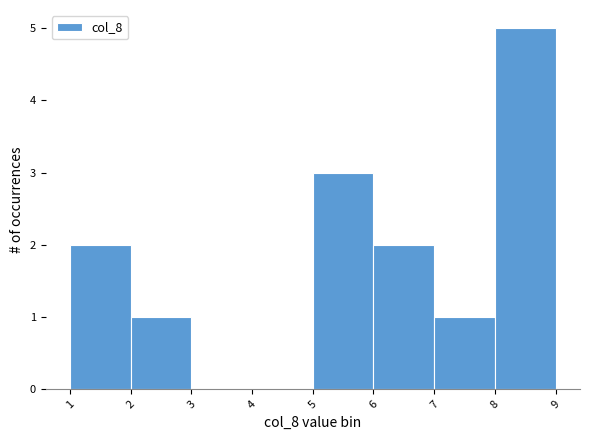

Reading left to right, list every bar in this chart as the range it spans on the x-axis followed by its height. The values are not printed on the chart, so give them approximately, as read against the axis.

1 to 2: 2
2 to 3: 1
3 to 4: 0
4 to 5: 0
5 to 6: 3
6 to 7: 2
7 to 8: 1
8 to 9: 5